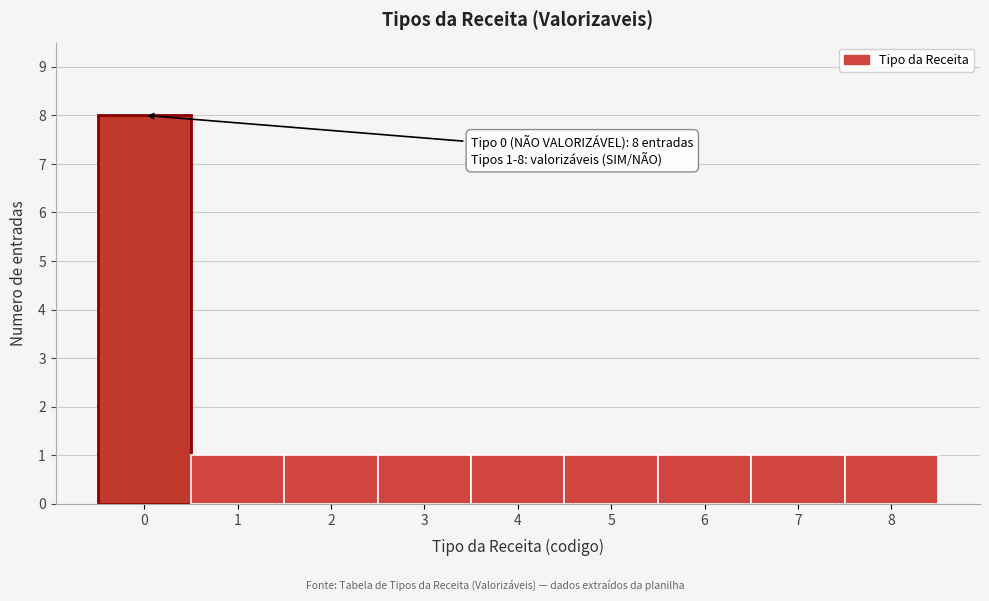

Over which range of the x-axis is the bar tallest?

-0.5 to 0.5